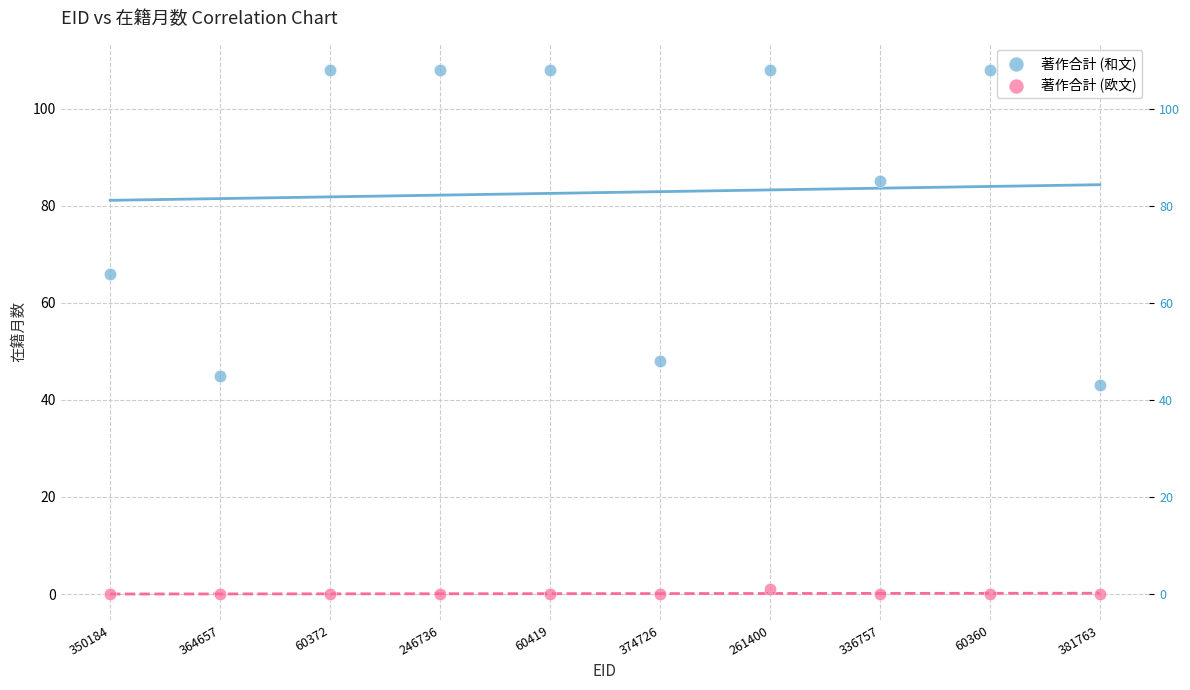

Which series contains the lowest Y value?

著作合計 (欧文)